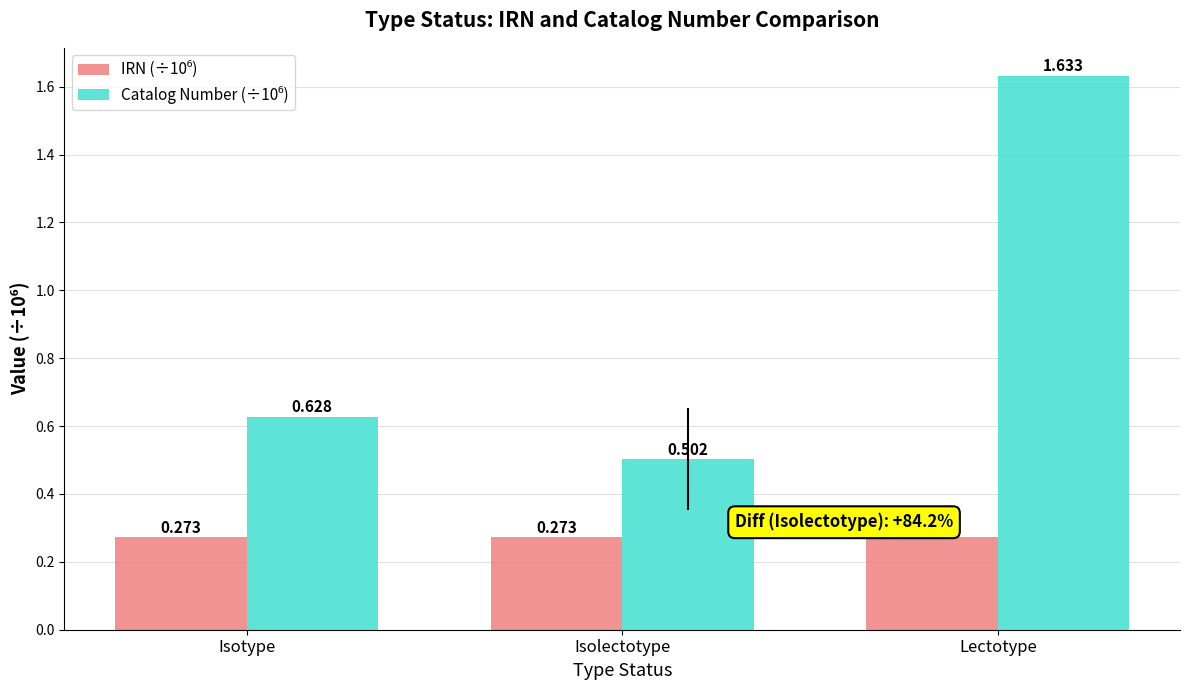

At which category does the chart reach its peak across all series?

Lectotype